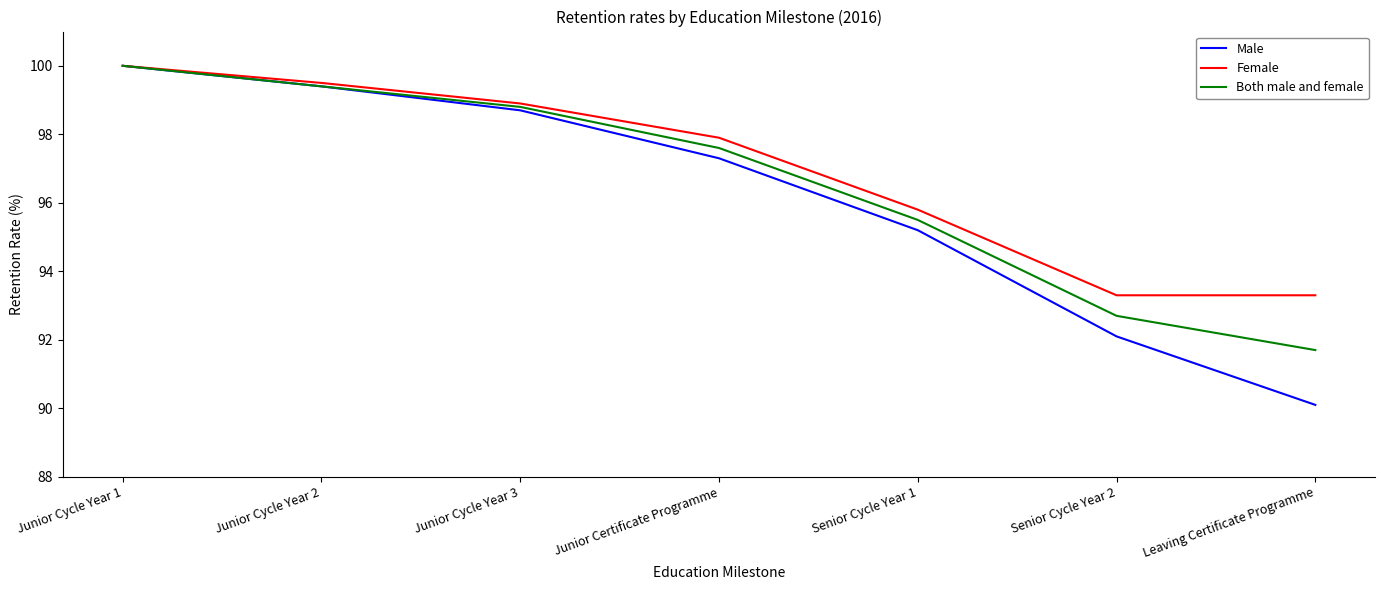

Reading left to right, extract all data points from this chart.

Male: 100.0	99.4	98.7	97.3	95.2	92.1	90.1
Female: 100.0	99.5	98.9	97.9	95.8	93.3	93.3
Both male and female: 100.0	99.4	98.8	97.6	95.5	92.7	91.7